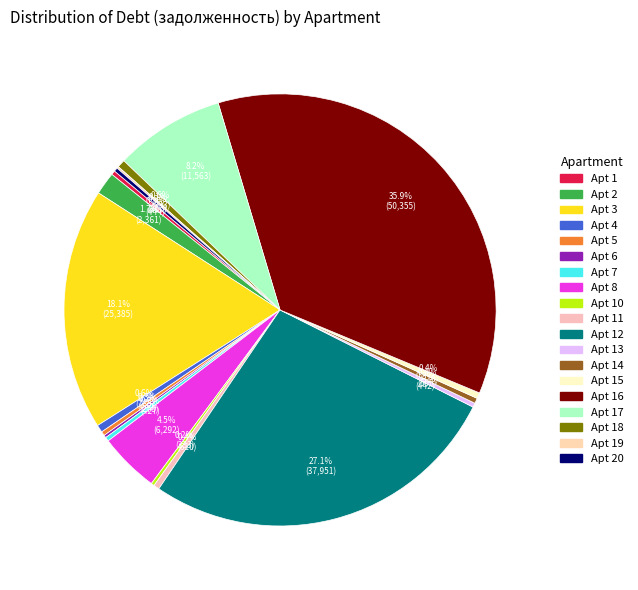

What is the largest slice in the pie chart?

16